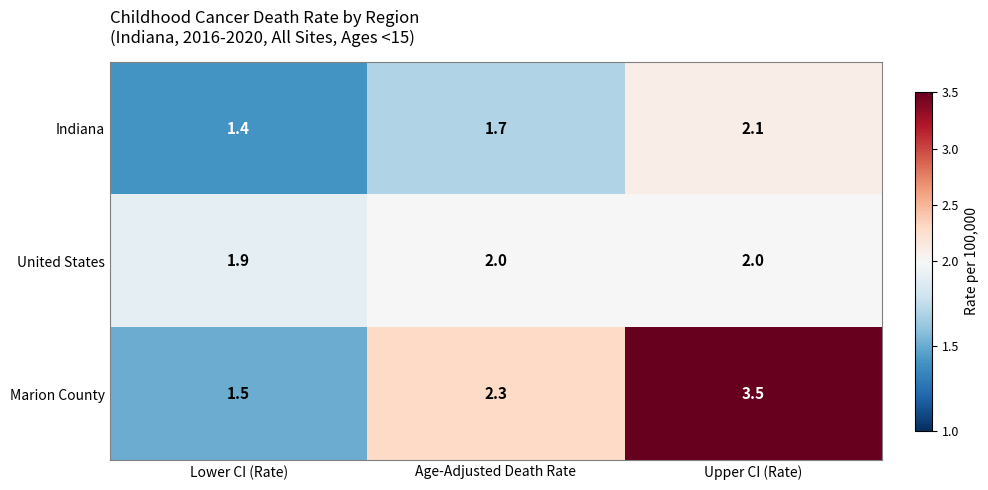

How many data points does each series have?

3